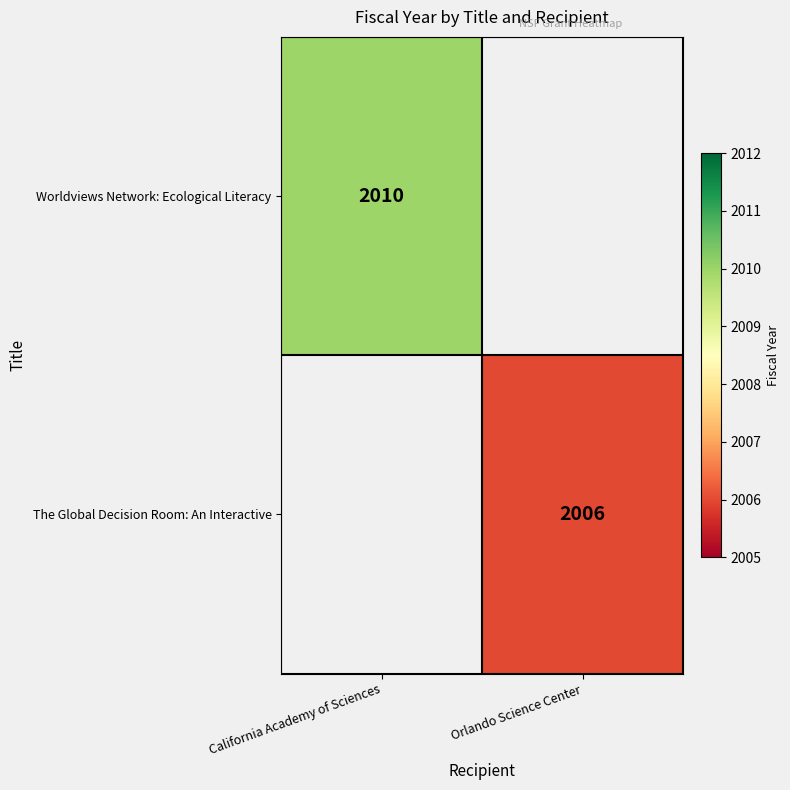

The value of The Global Decision Room: An Interactive at Orlando Science Center is 2006. True or false?

True